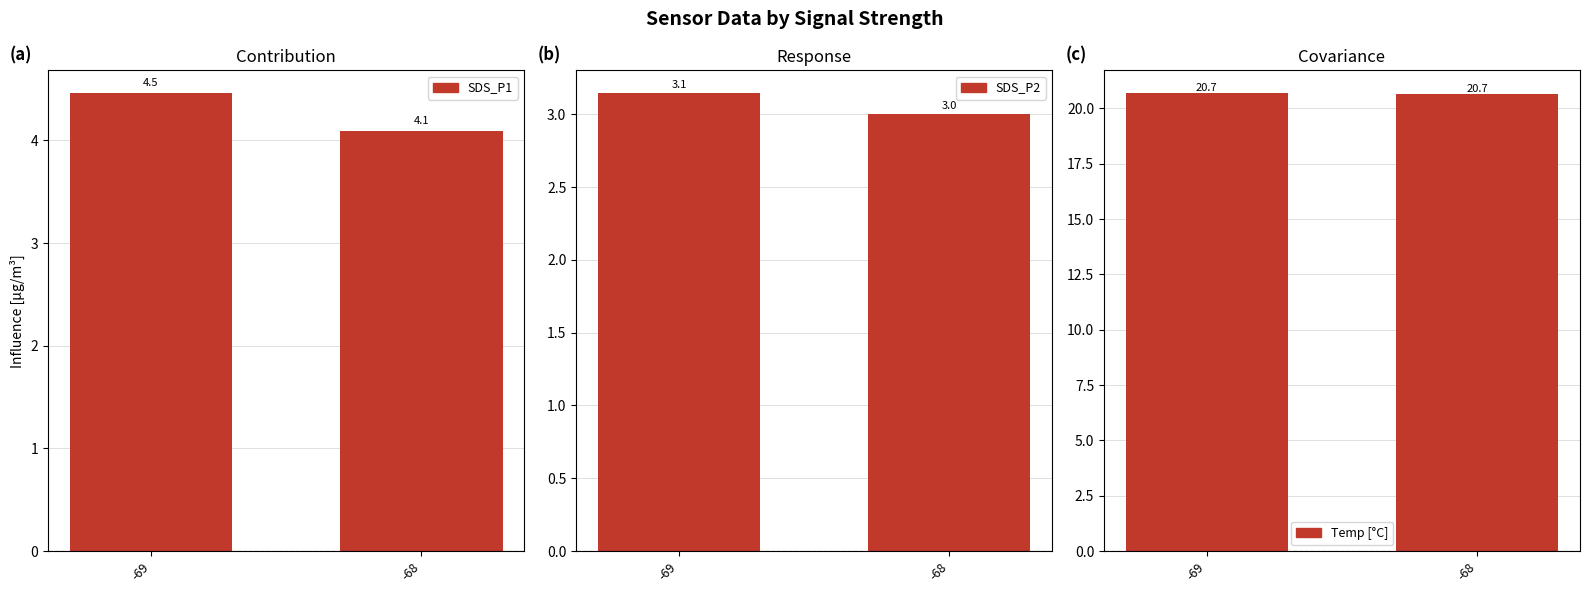

What is the total value across all series at -68?

27.8